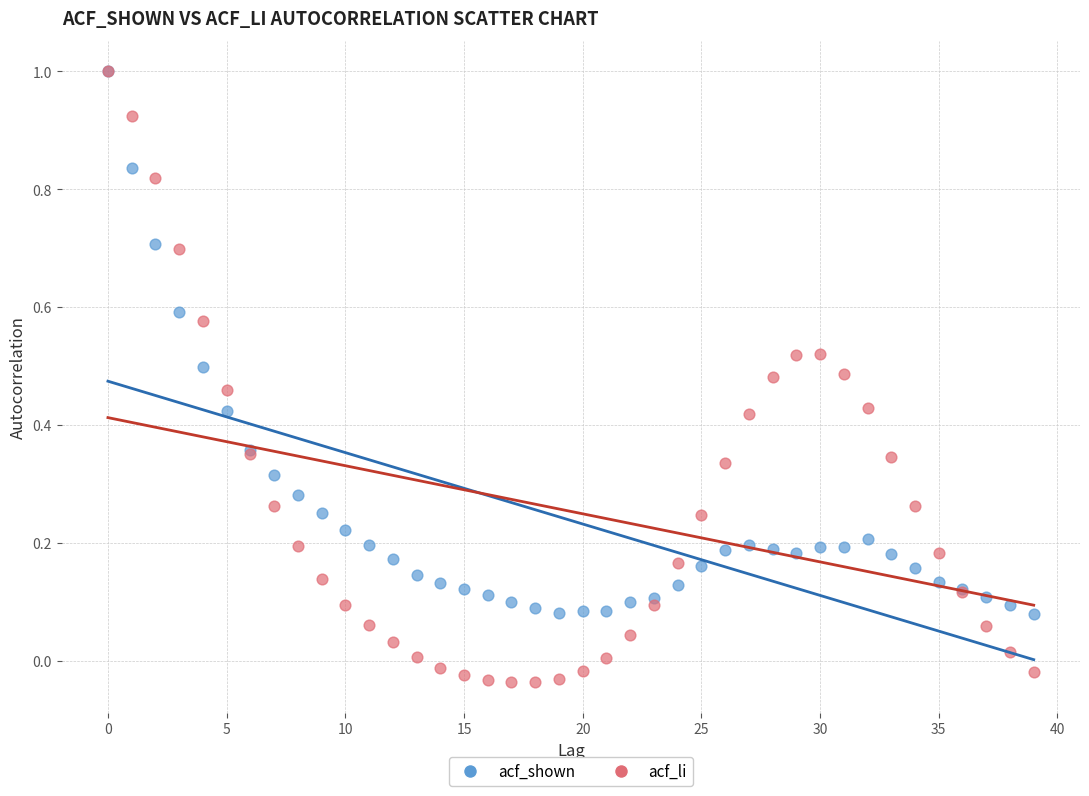

What are all the series names shown in the legend?

acf_shown, acf_li